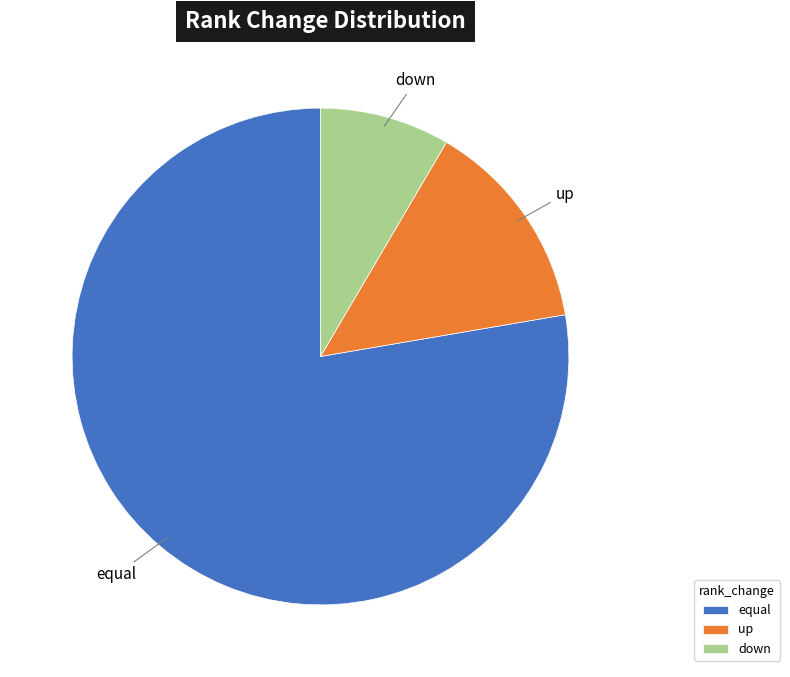

Does down account for over 50% of the chart?

No